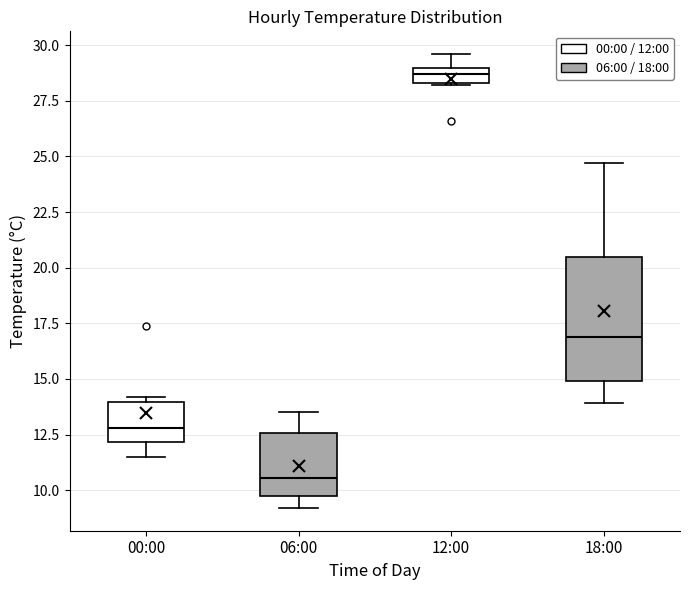

Where is the upper edge of the box for 12:00 on the y-axis? The values are not printed on the chart, so give them approximately, as read against the axis.

29.0